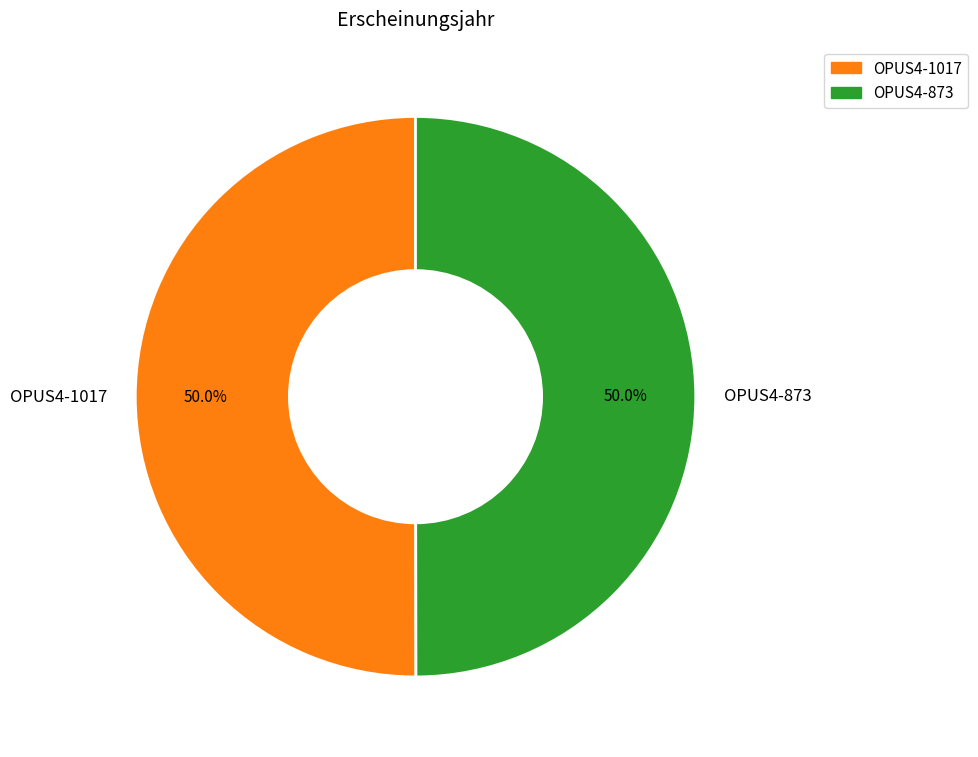

To the nearest percent, what is the combined percentage of OPUS4-873 and OPUS4-1017?

100%